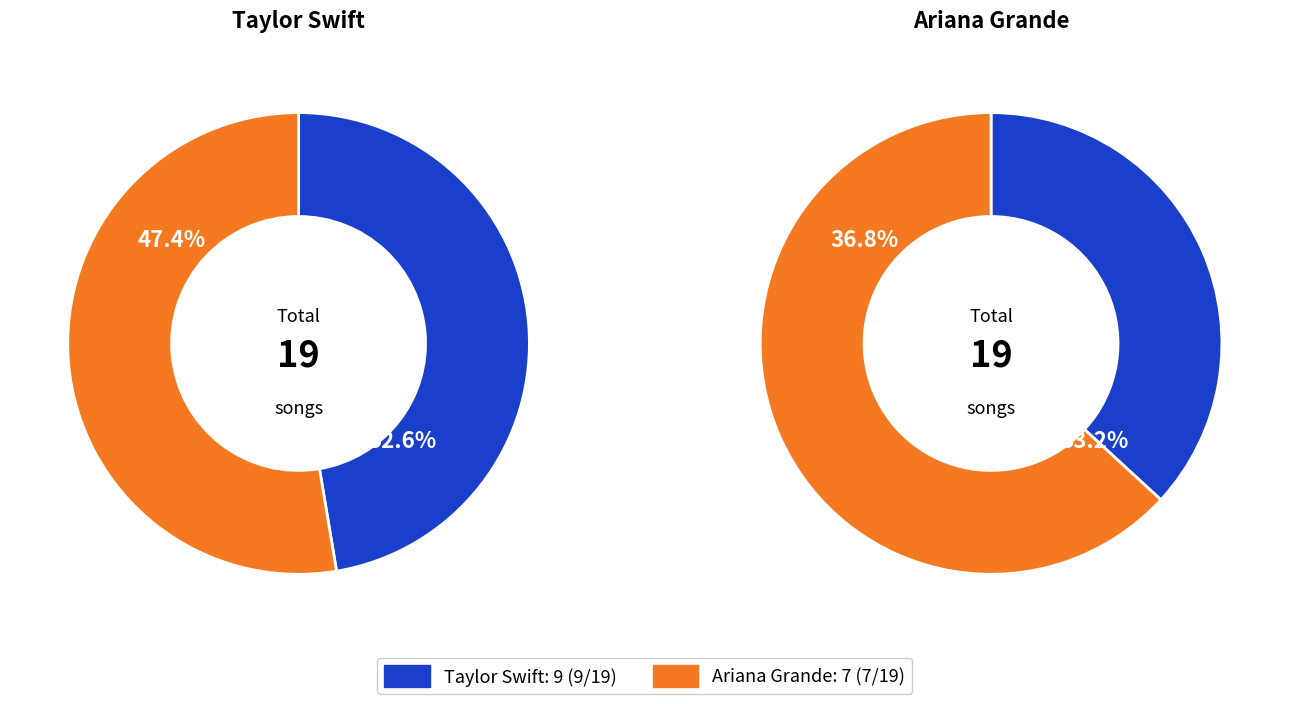

Which slice is the largest?

Taylor Swift